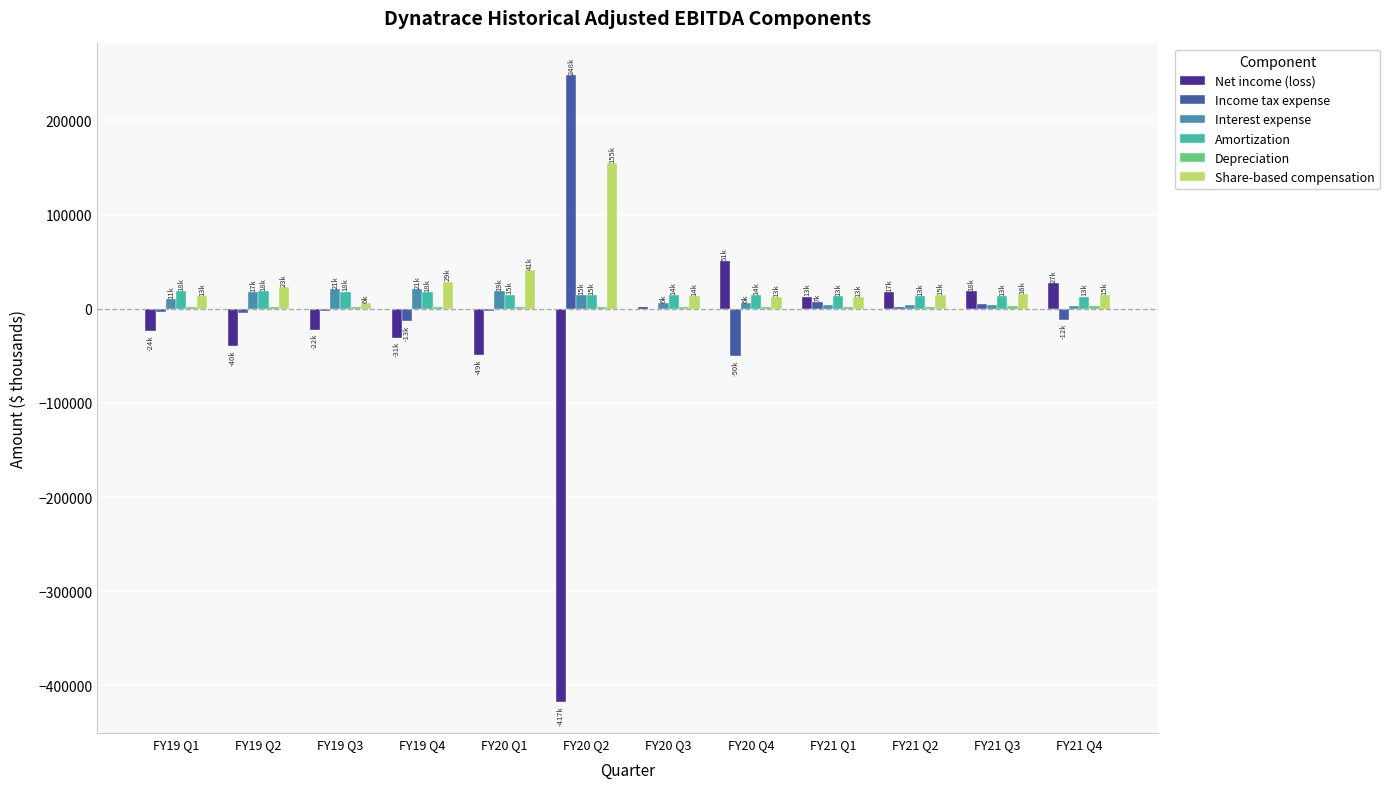

Is the value of Interest expense at FY21 Q4 greater than the value of Income tax expense at FY19 Q1?

Yes